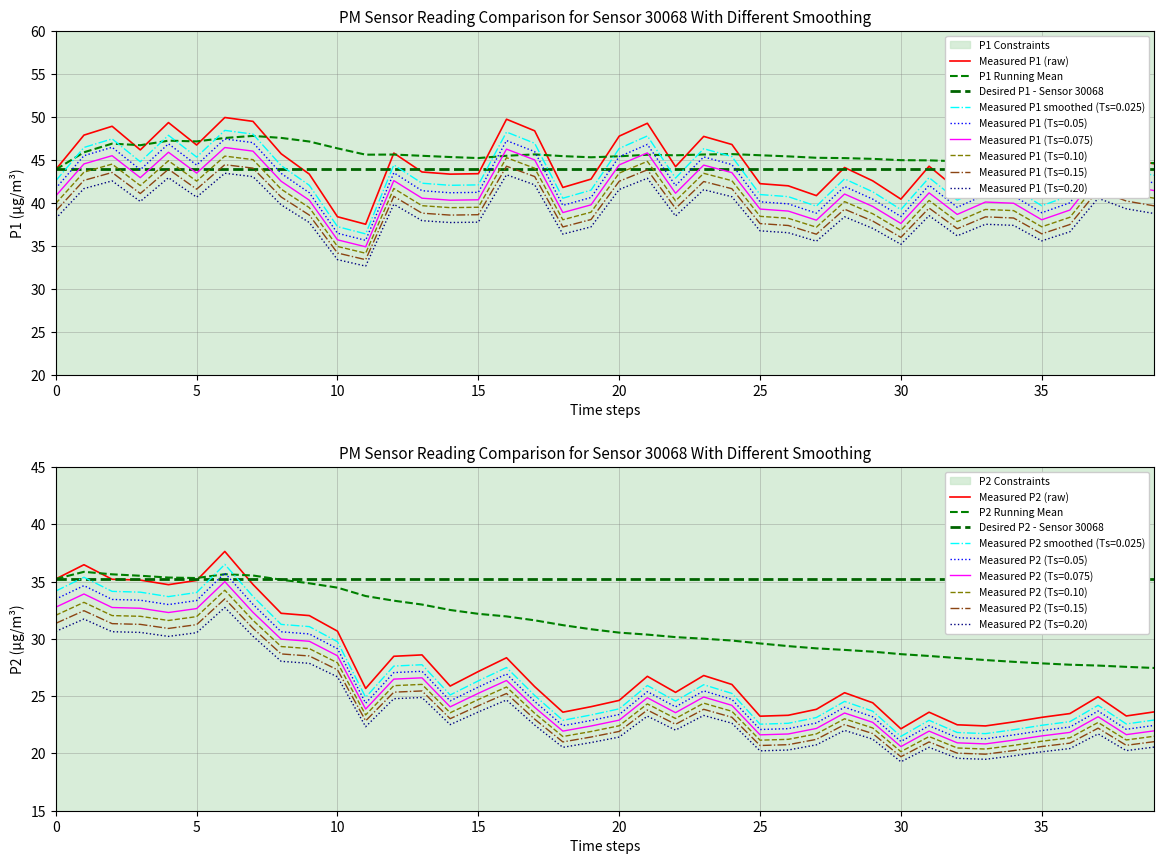

Is the value of Measured P1 (raw) at 33 greater than the value of P1 Running Mean at 38?

No